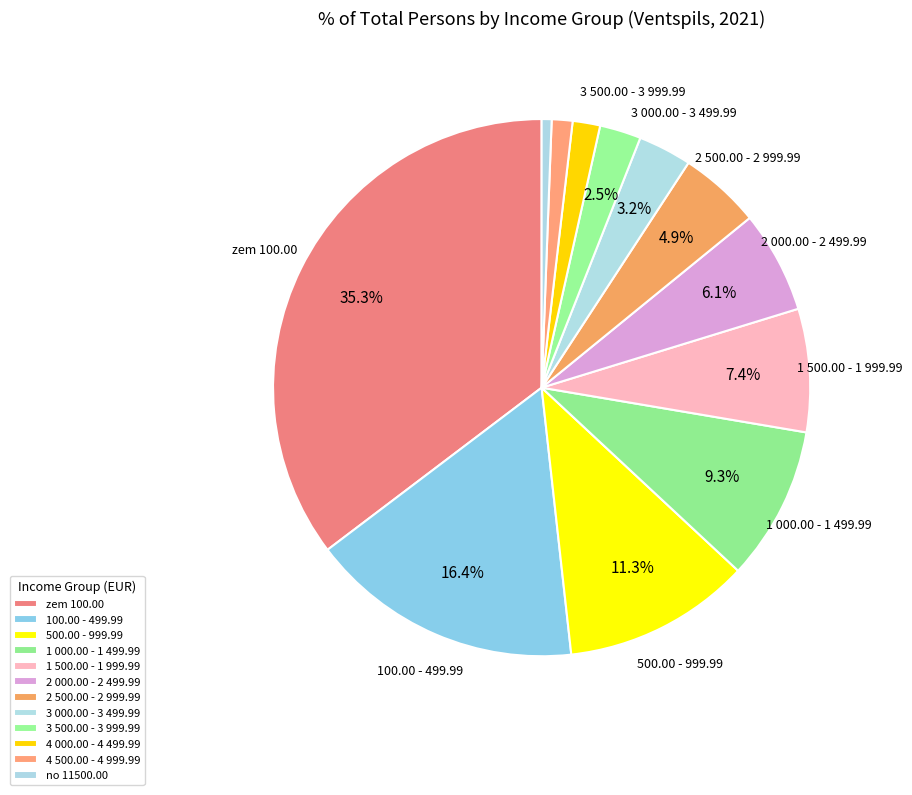

What percentage is NOT represented by 3 000.00 - 3 499.99?

96.8%